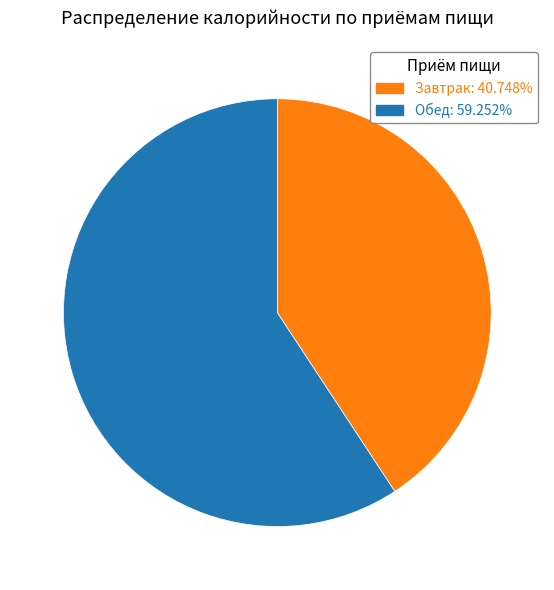

Between Обед and Завтрак, which is larger?

Обед